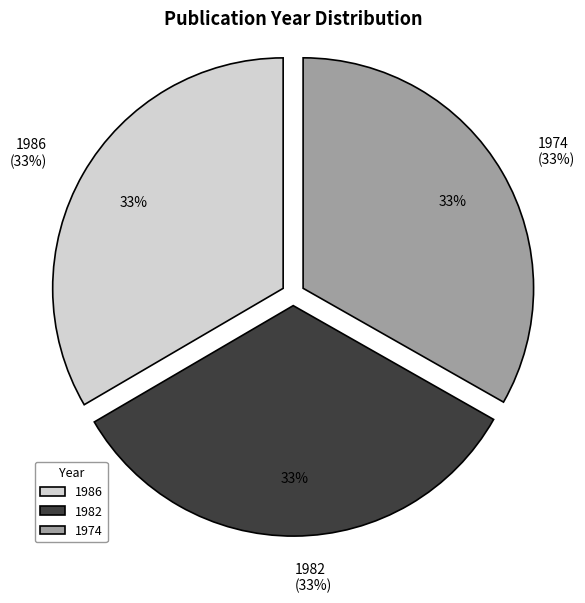

Rank the categories by value from lowest to highest.

1974, 1982, 1986